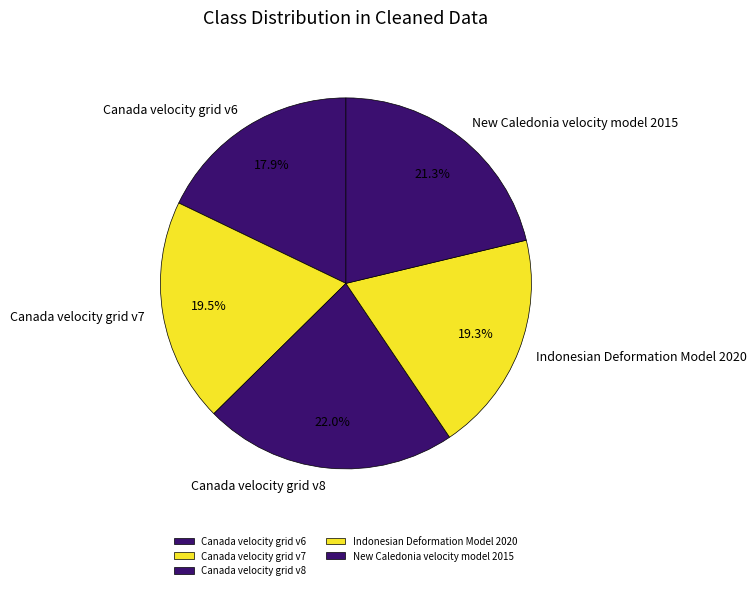

To the nearest percent, what portion does Canada velocity grid v8 represent?

22%